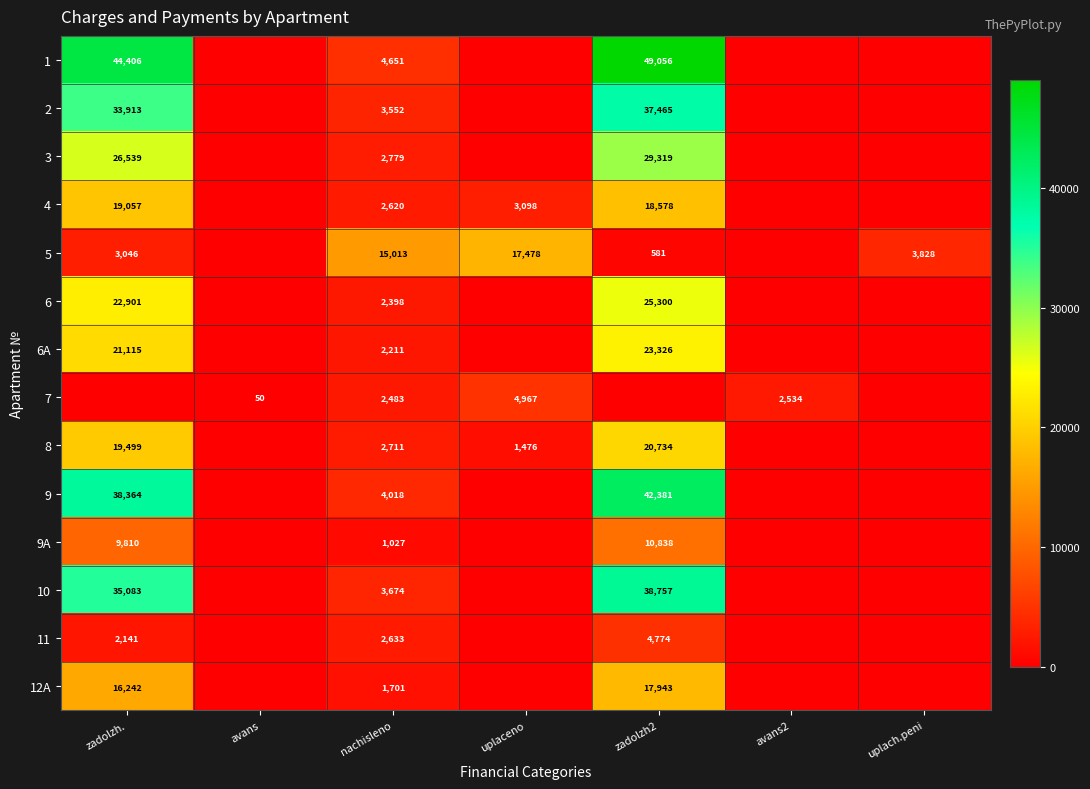

What is the greatest value displayed?

49056.2